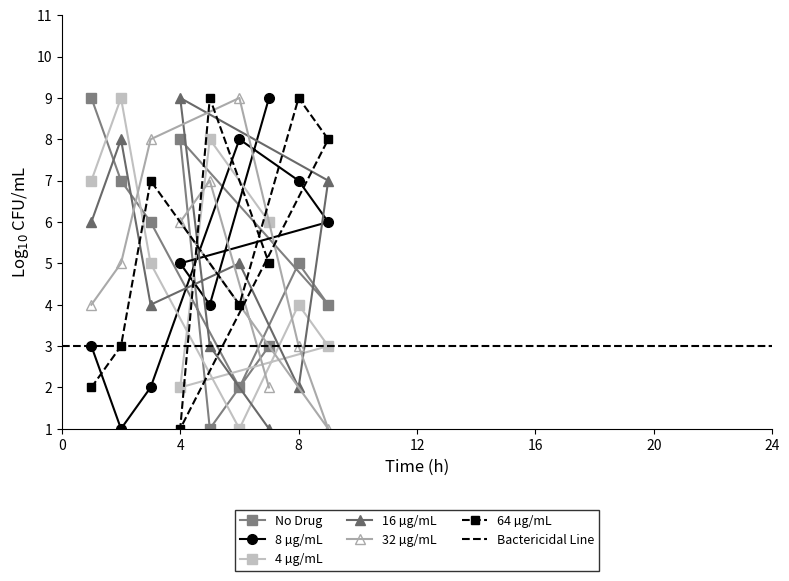

The value of 8 µg/mL at 4 is 5. True or false?

True